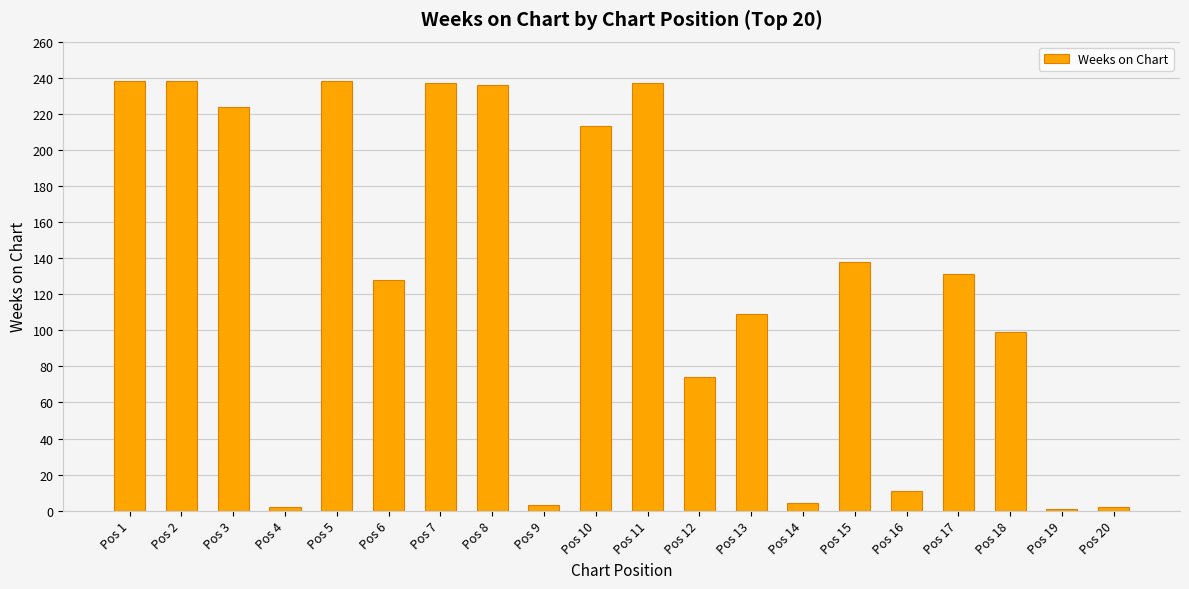

What is the maximum value shown in the chart?

238